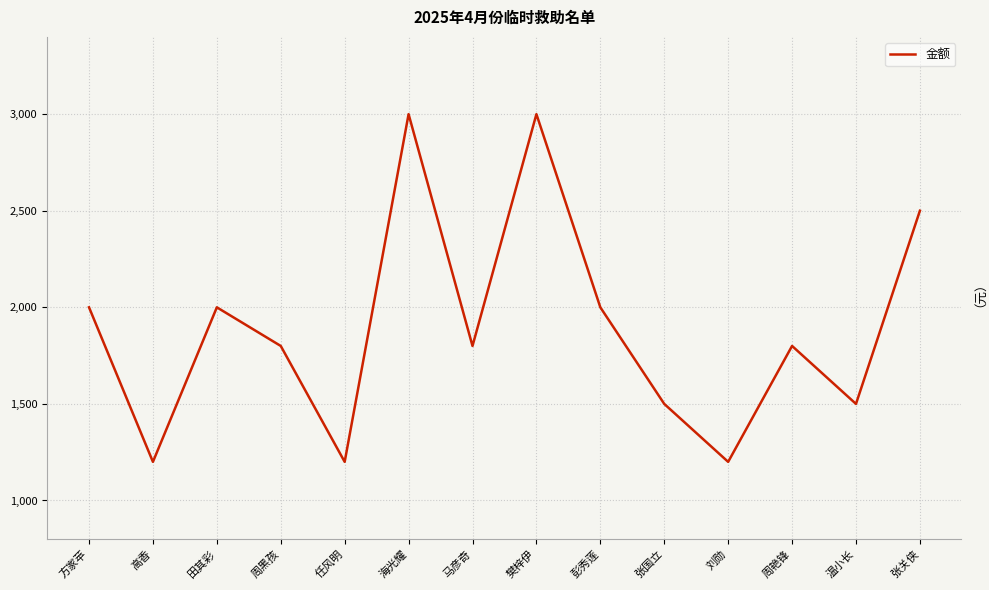

What is the greatest value displayed?

3000